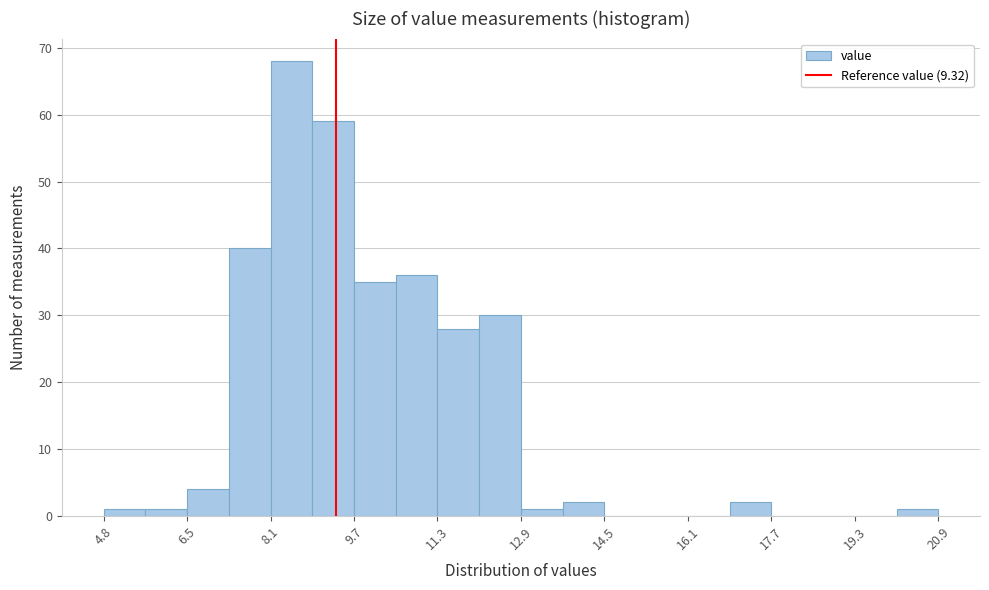

Reading left to right, transcribe this chart: for each bar, give the range it covers on the x-axis and its height. Neither the bar edges nor the heights are printed on the chart, so give them approximately, as read against the axes.

4.8 to 5.6: 1
5.6 to 6.4: 1
6.4 to 7.2: 4
7.2 to 8.0: 40
8.0 to 8.8: 68
8.8 to 9.6: 59
9.6 to 10.4: 35
10.4 to 11.2: 36
11.2 to 12.0: 28
12.0 to 12.8: 30
12.8 to 13.6: 1
13.6 to 14.4: 2
14.4 to 15.2: 0
15.2 to 16.0: 0
16.0 to 16.8: 0
16.8 to 17.6: 2
17.6 to 18.4: 0
18.4 to 19.2: 0
19.2 to 20.0: 0
20.0 to 21.0: 1